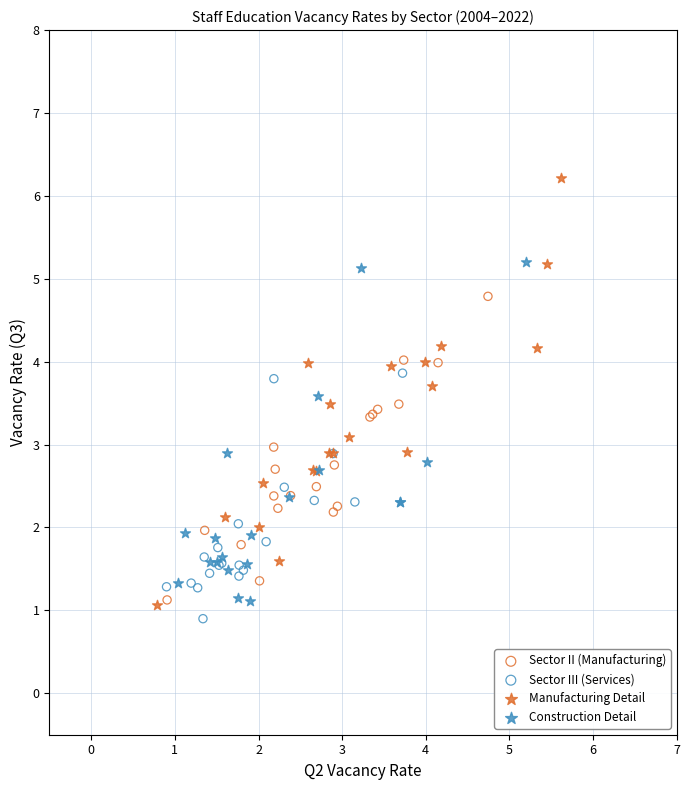

What are all the series names shown in the legend?

Sector II (Manufacturing), Sector III (Services), Manufacturing Detail, Construction Detail